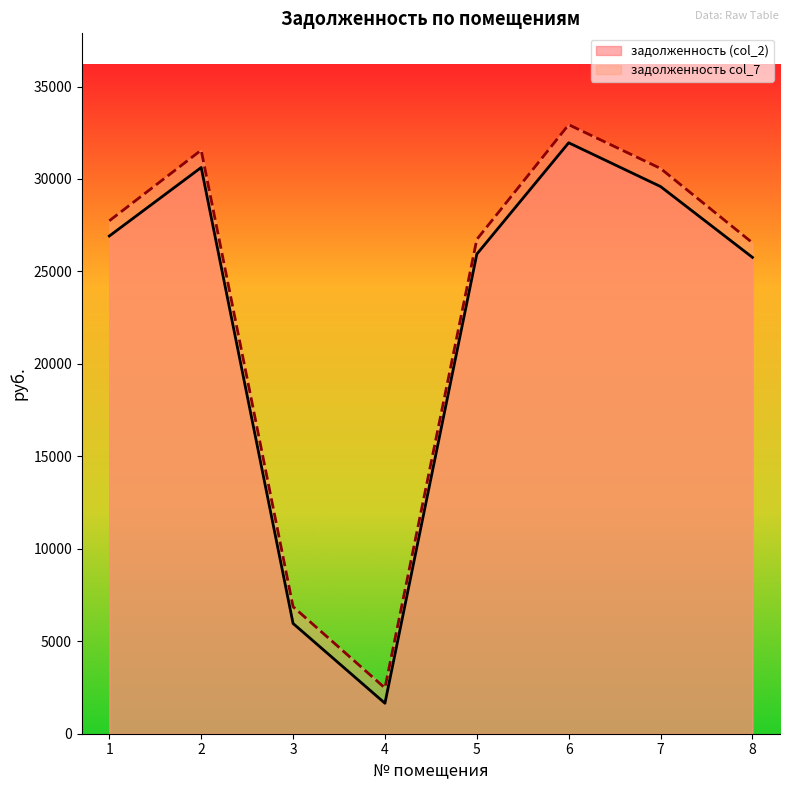

True or false: задолженность (col_2) has more than 2 points higher than both neighbors.

False